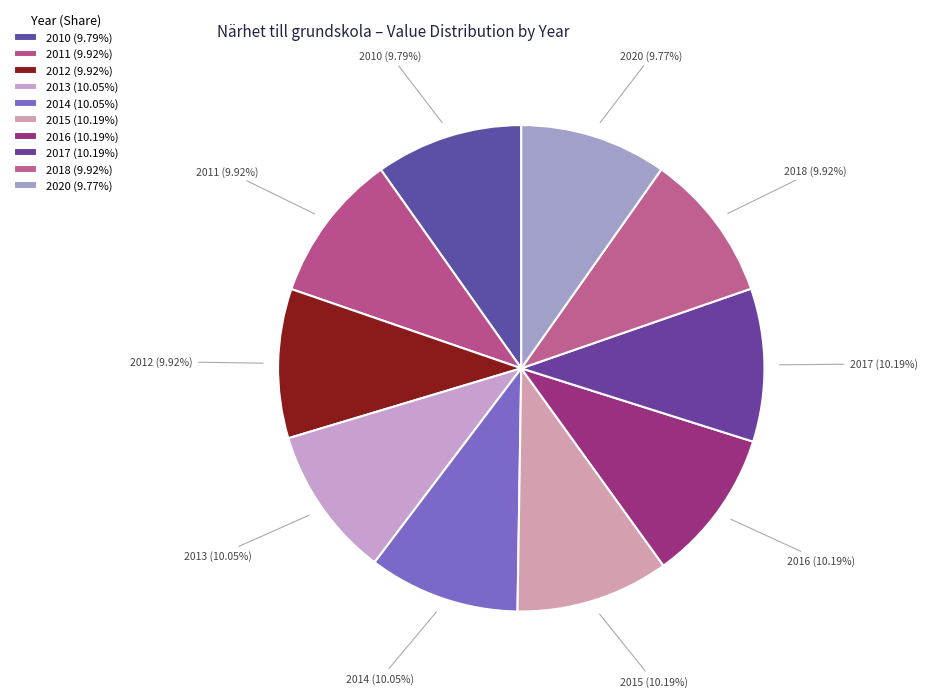

What is the total percentage of 2013 and 2012?

20.0%